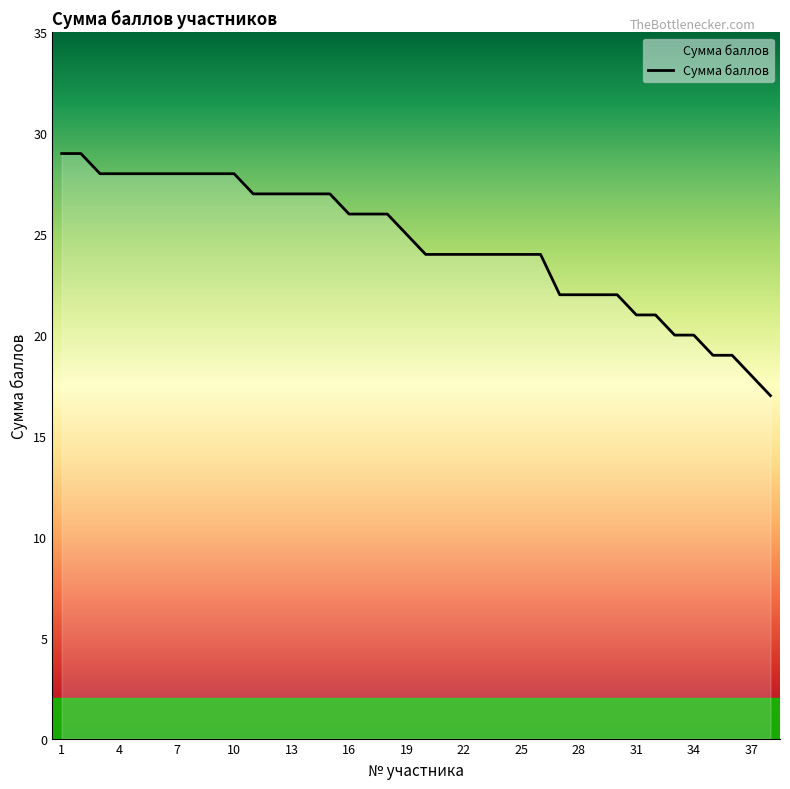

What is the smallest value displayed?

17